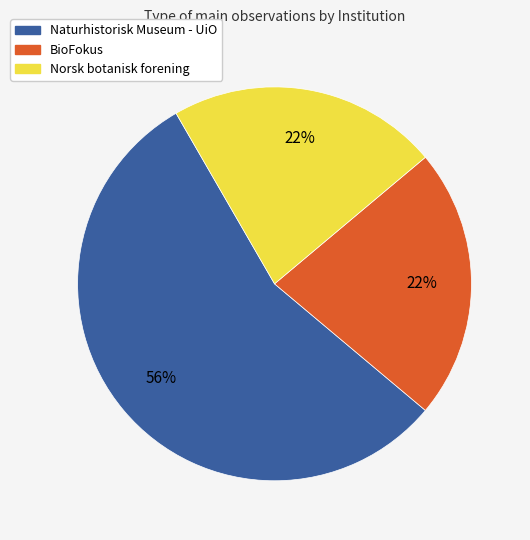

True or false: Norsk botanisk forening accounts for 22% of the total.

True